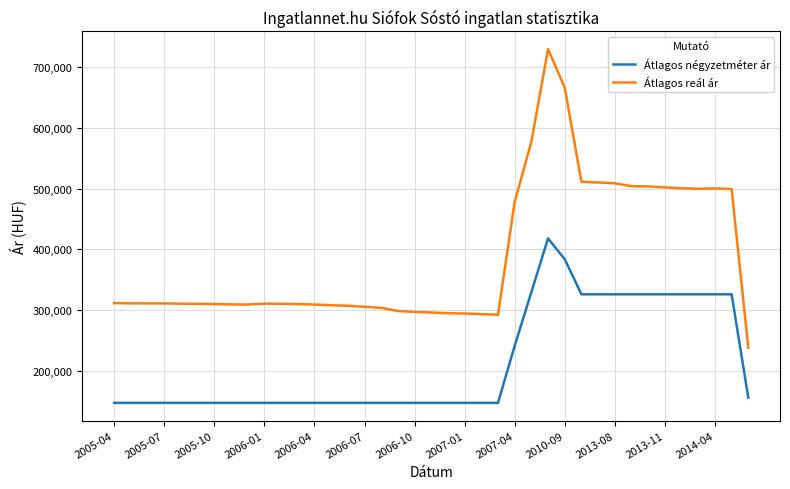

Which series has the largest total across all categories?

Átlagos reál ár